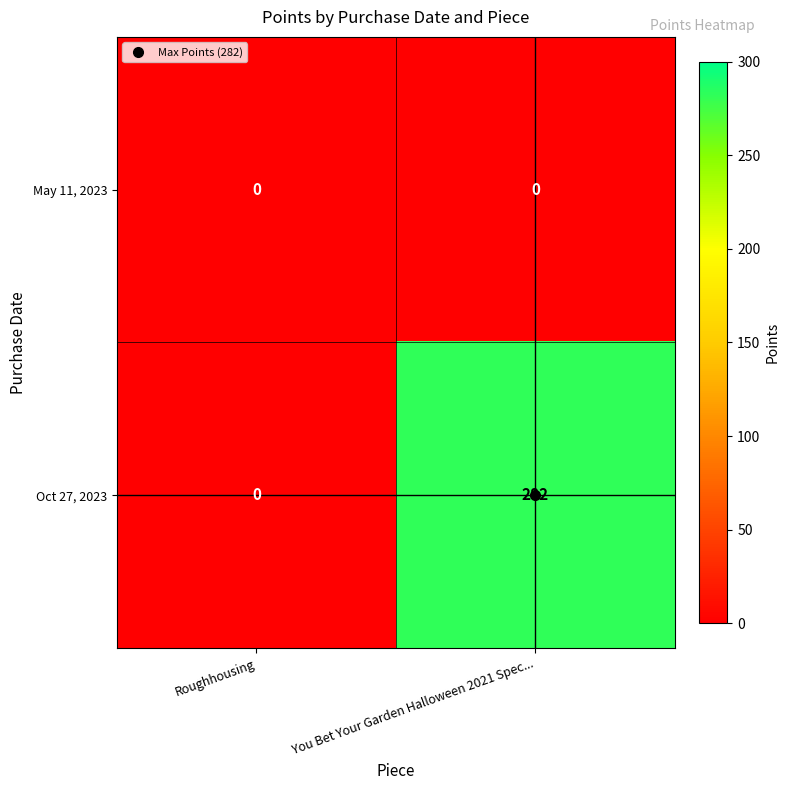

The value of May 11, 2023 at You Bet Your Garden Halloween 2021 Spec... is 0. True or false?

True